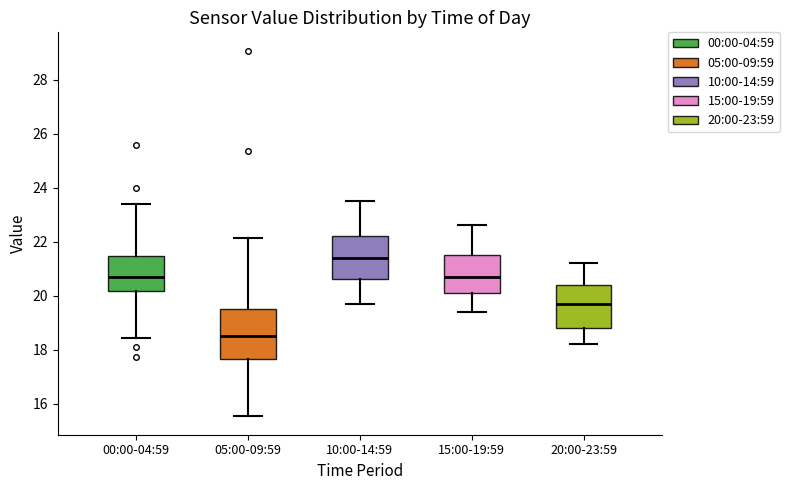

Where is the lower edge of the box for 00:00-04:59 on the y-axis? The values are not printed on the chart, so give them approximately, as read against the axis.

20.2